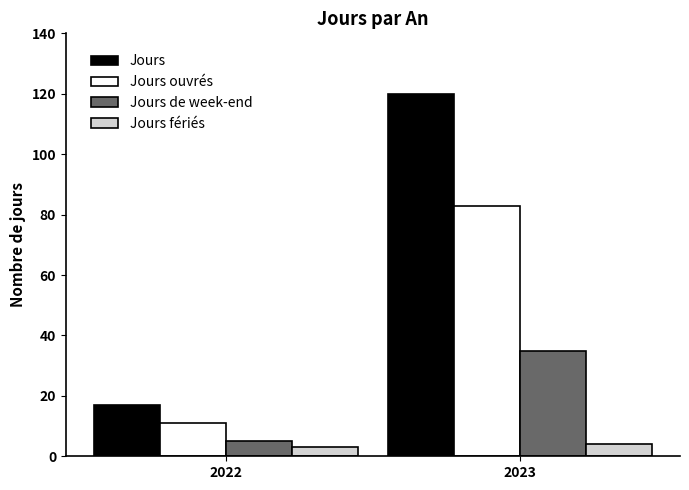

What is the approximate value of Jours ouvrés at 2022, to the nearest 5?

10